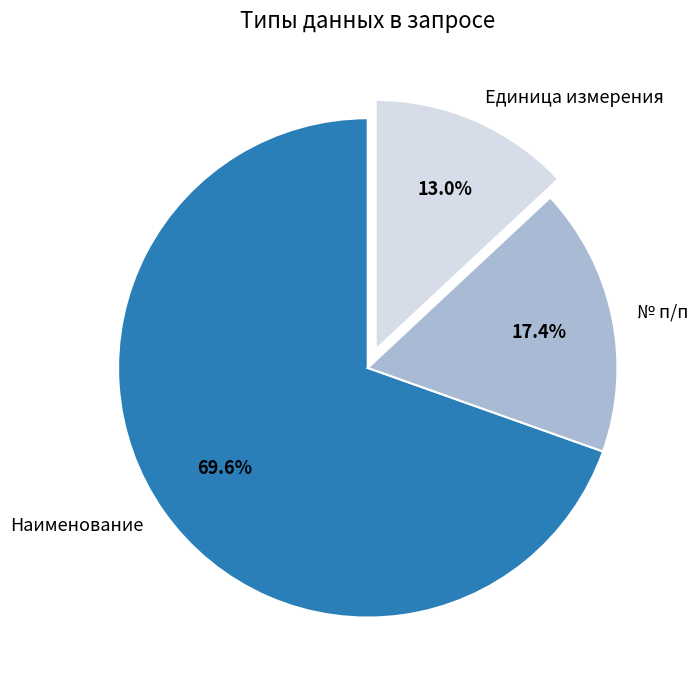

Between Наименование and № п/п, which is larger?

Наименование